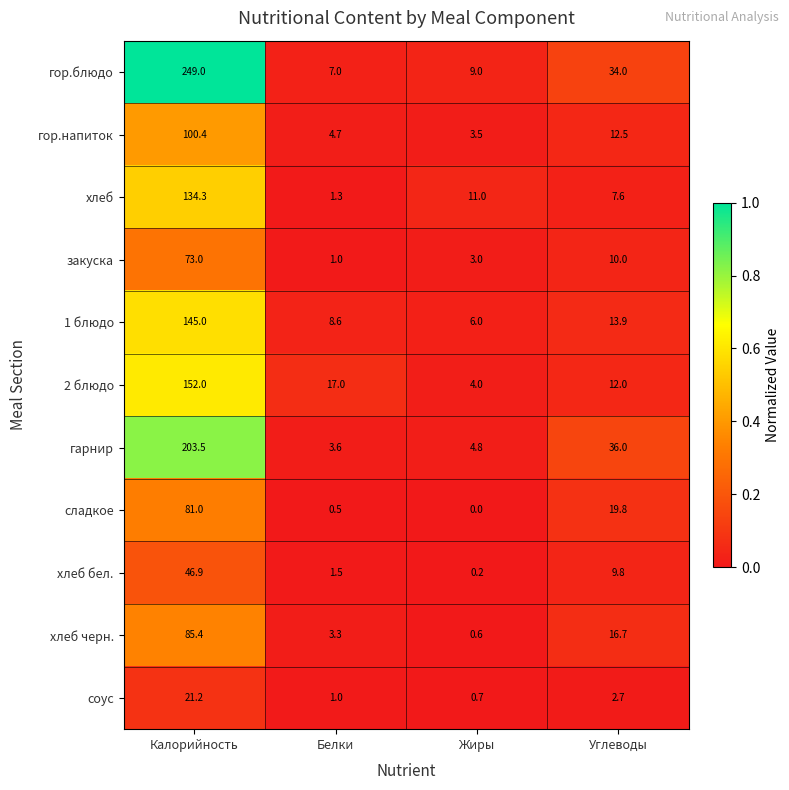

What is the approximate value of гарнир at Жиры?

4.8